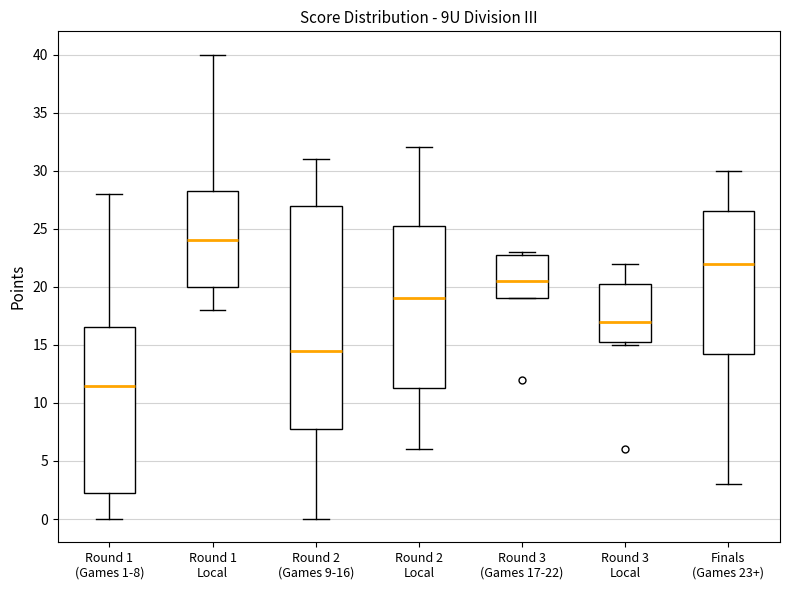

Reading left to right, read every box against the y-axis: the position of its median line, the range the box covers, and the ends of its whiskers. The values are not printed on the chart, so give them approximately, as read against the axis.

Round 1 (Games 1-8): median 11.5, box 2.5 to 16.5, whiskers 0.0 to 28.0
Round 1 Local: median 24.0, box 20.0 to 28.5, whiskers 18.0 to 40.0
Round 2 (Games 9-16): median 14.5, box 8.0 to 27.0, whiskers 0.0 to 31.0
Round 2 Local: median 19.0, box 11.5 to 25.5, whiskers 6.0 to 32.0
Round 3 (Games 17-22): median 20.5, box 19.0 to 23.0, whiskers 19.0 to 23.0 (just above the box's upper edge)
Round 3 Local: median 17.0, box 15.5 to 20.5, whiskers 15.0 to 22.0
Finals (Games 23+): median 22.0, box 14.5 to 26.5, whiskers 3.0 to 30.0